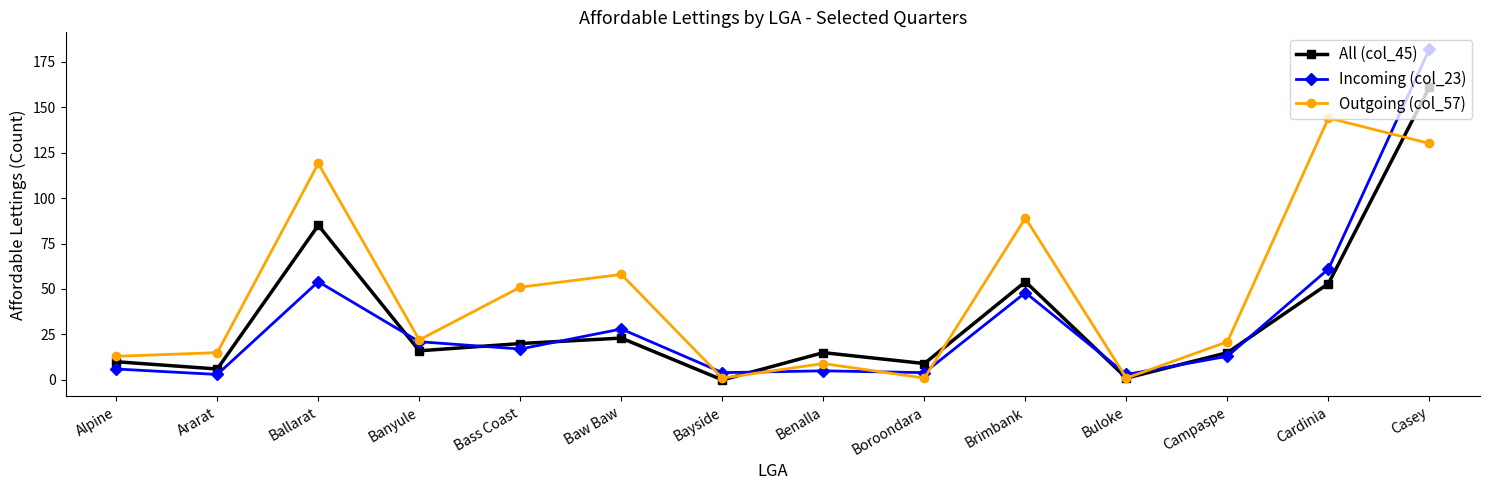

What is the difference between the Outgoing (col_57) values at Alpine and Casey?

117